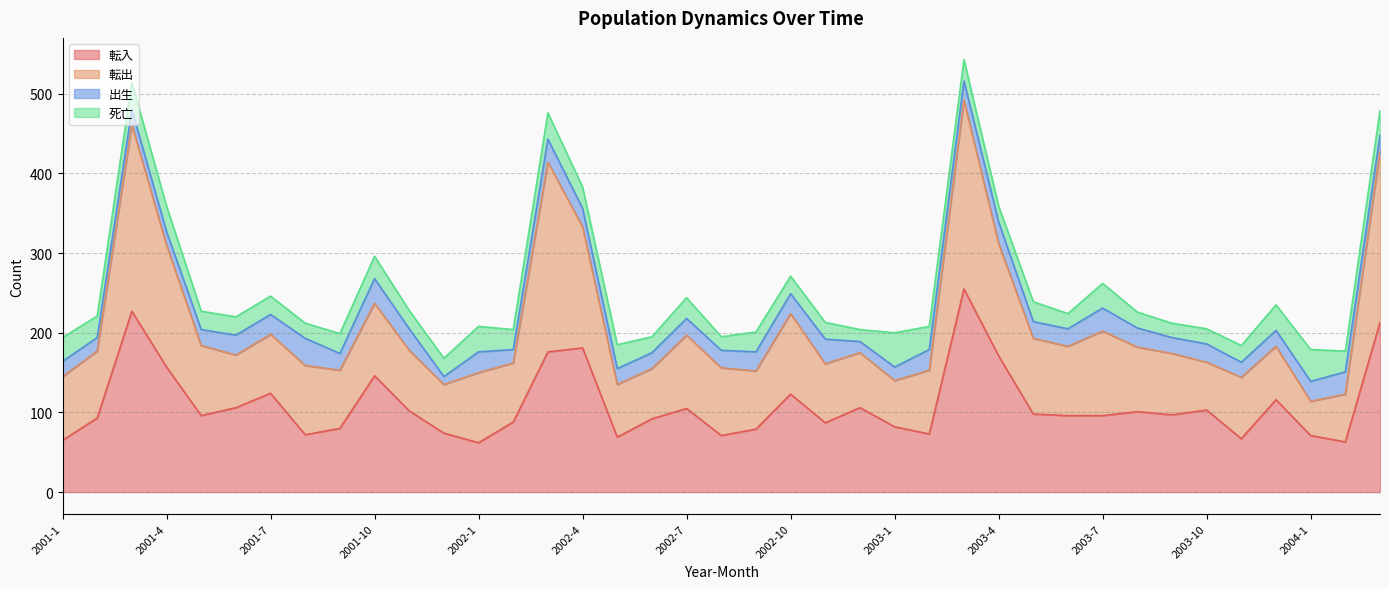

Where is the first local minimum for 転出?

2001-6